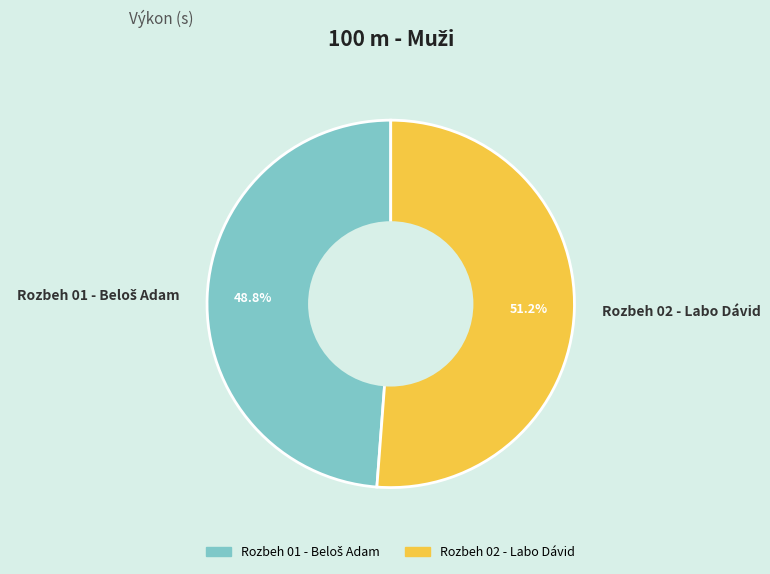

What percentage is NOT represented by Rozbeh 02 - Labo Dávid?

48.8%